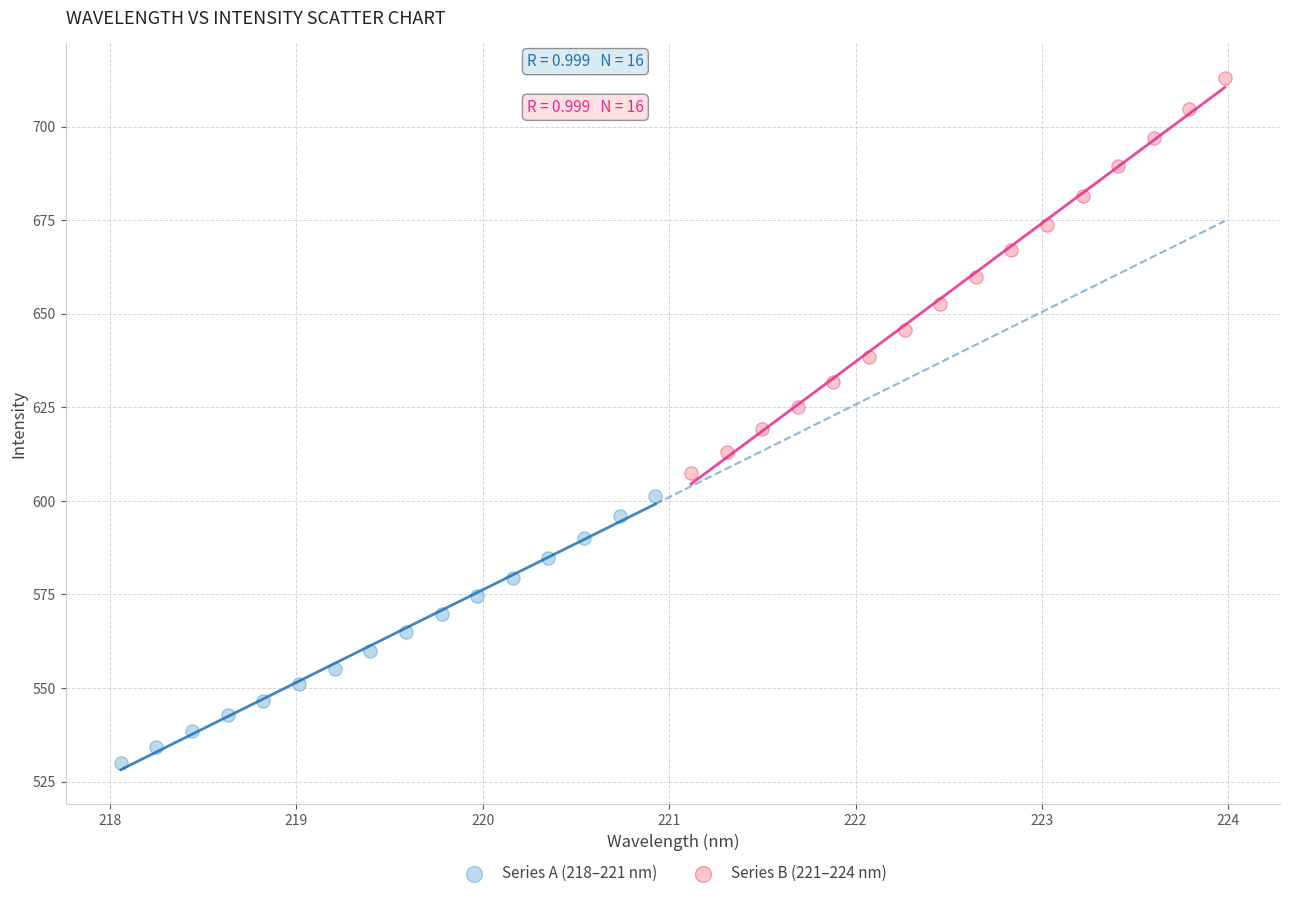

What are all the series names shown in the legend?

Series A (218–221 nm), Series B (221–224 nm)